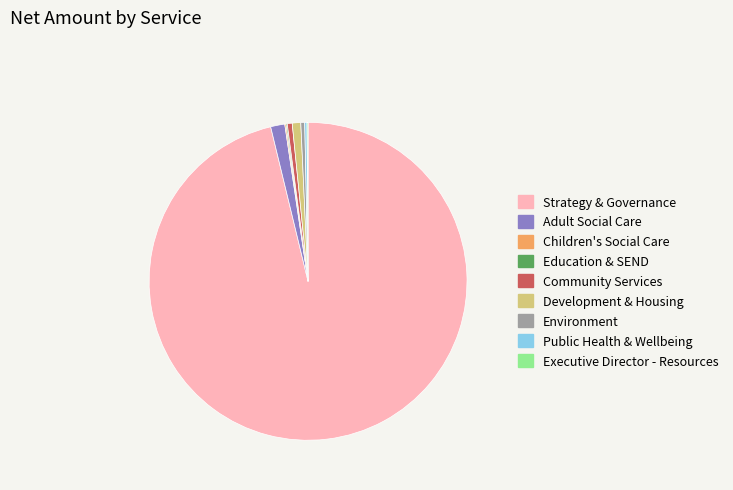

What is the largest slice in the pie chart?

Strategy & Governance